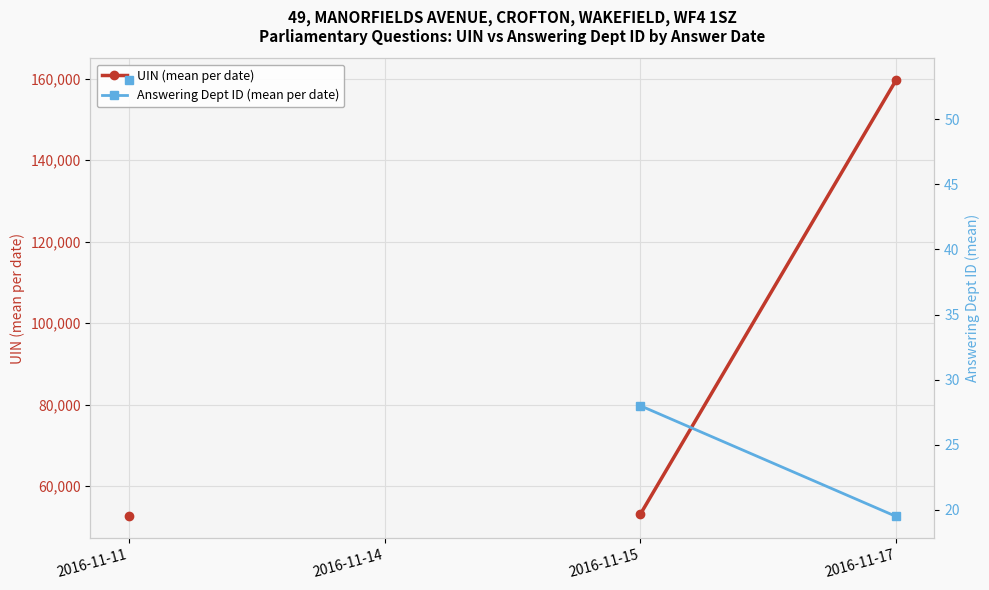

Between 2016-11-11 and 2016-11-17, which is larger?

2016-11-17